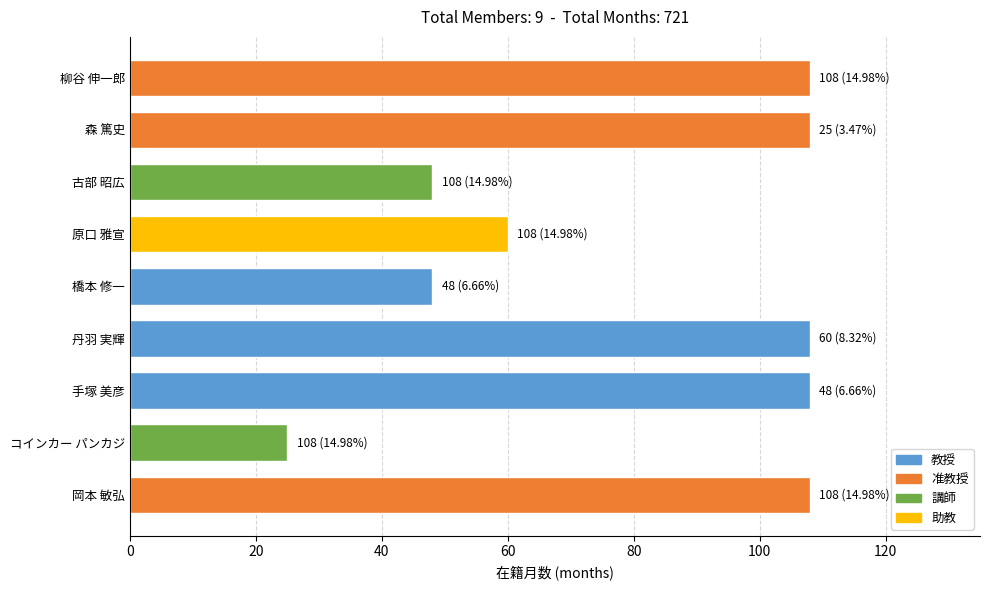

The value at 柳谷 伸一郎 is 39. True or false?

False